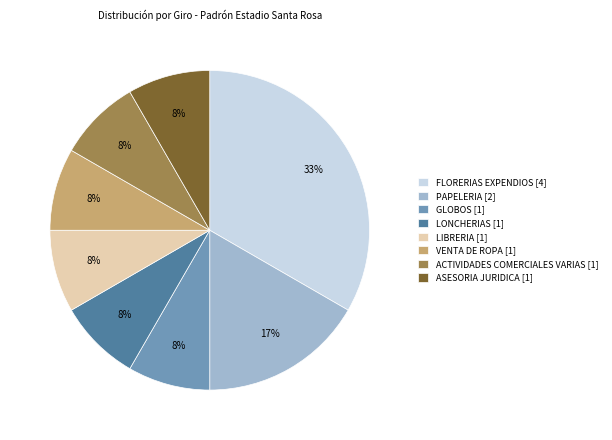

What is the ratio of the value at VENTA DE ROPA [1] to the value at ASESORIA JURIDICA [1]?

1.0